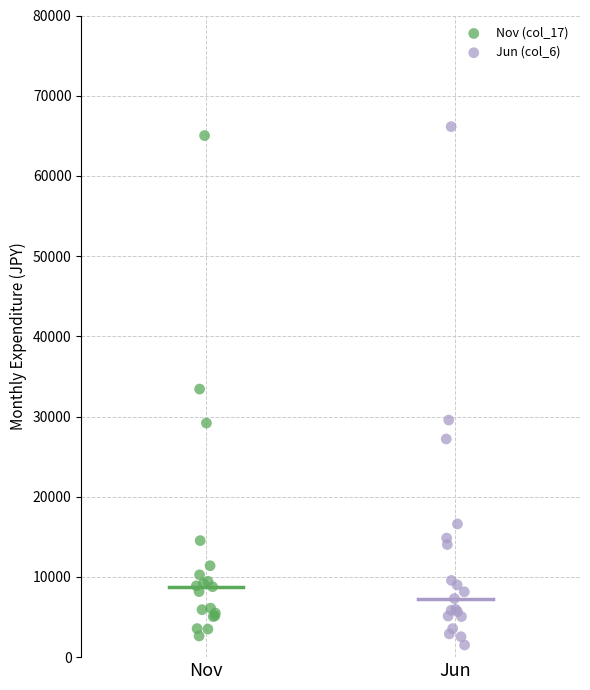

Which series contains the lowest Y value?

Jun (col_6)